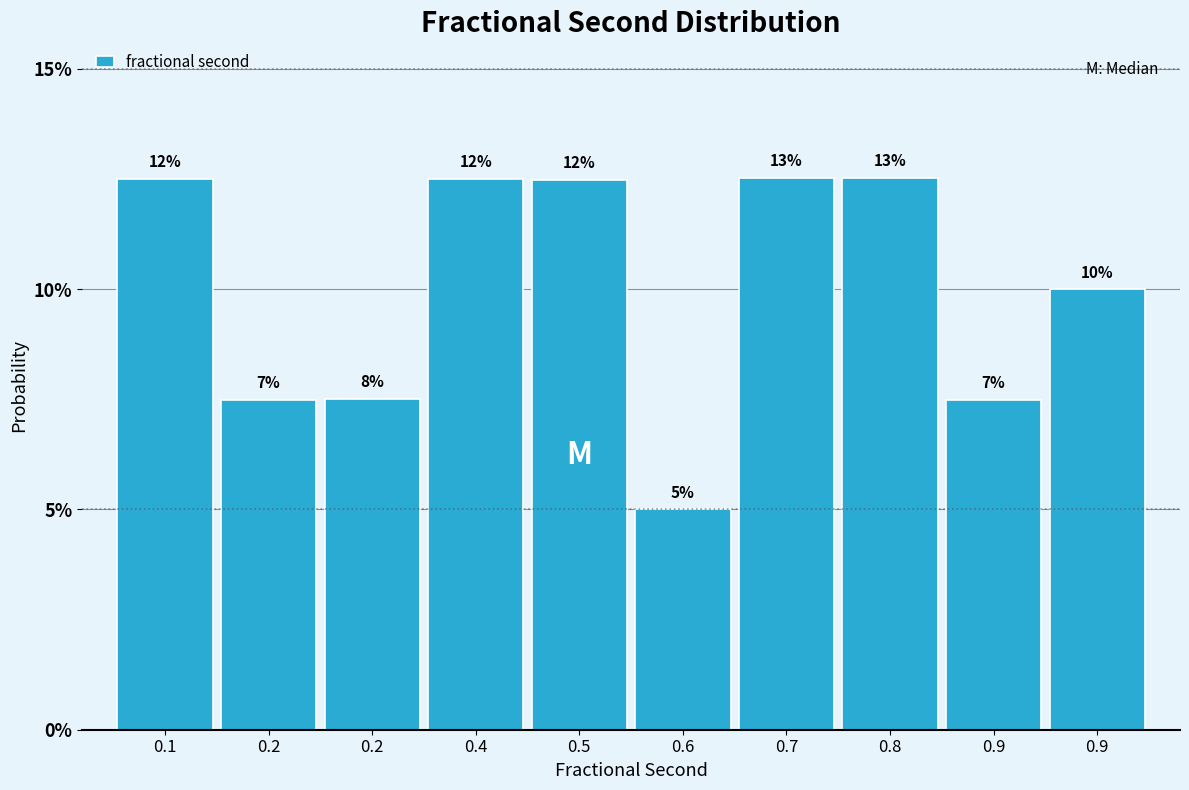

Are the bars horizontal?

No